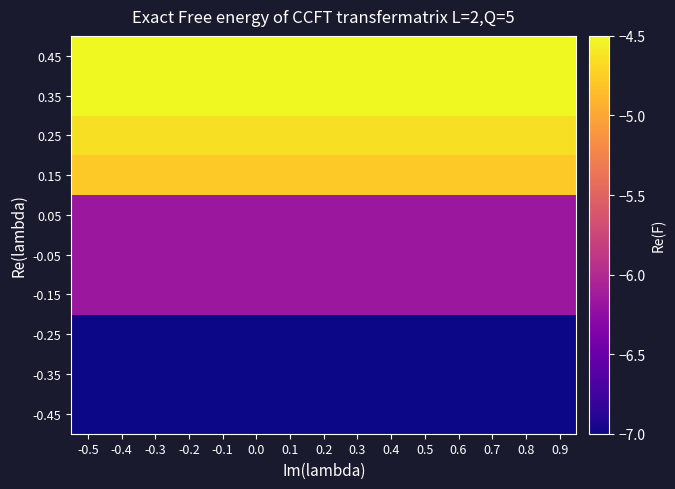

At how many categories does at least one series exceed -5?

15